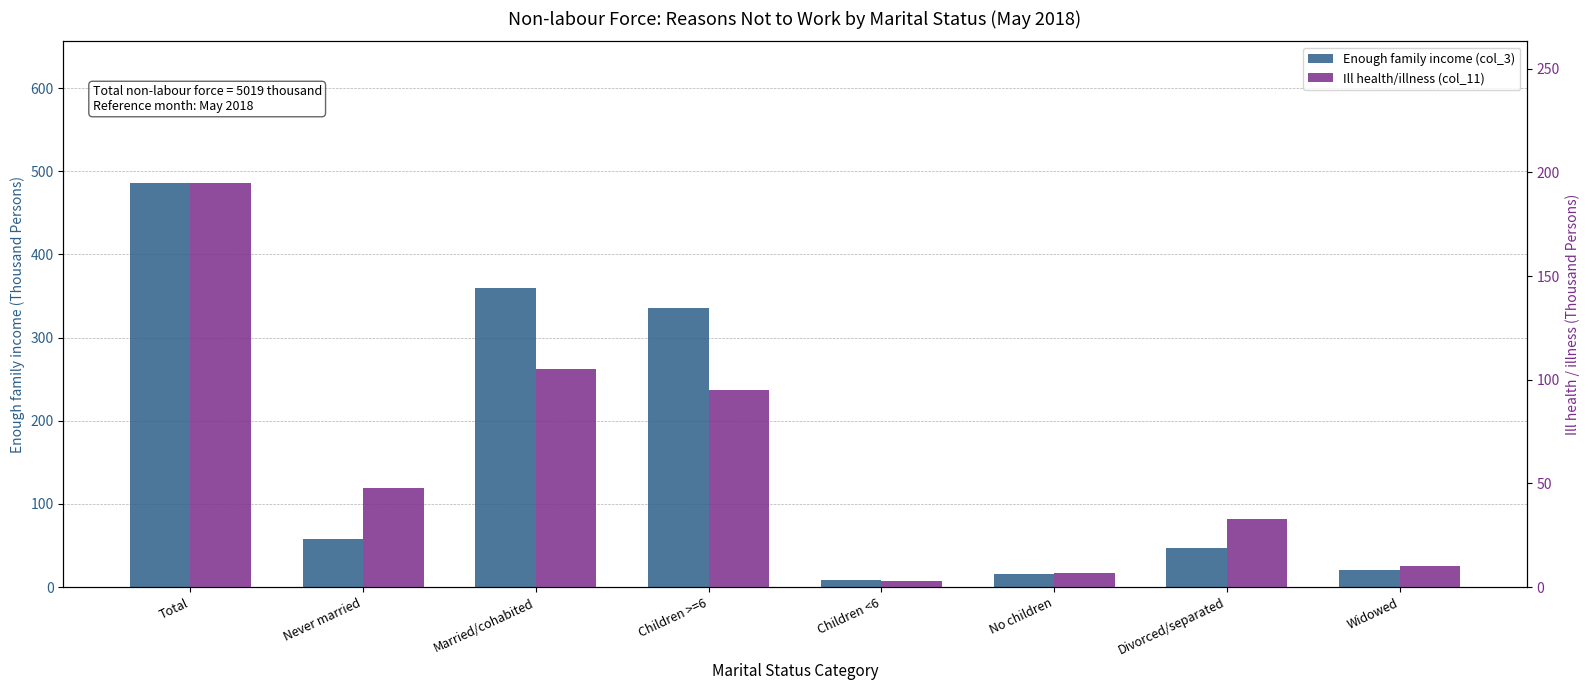

Are the bars grouped side by side (vs. stacked)?

Yes